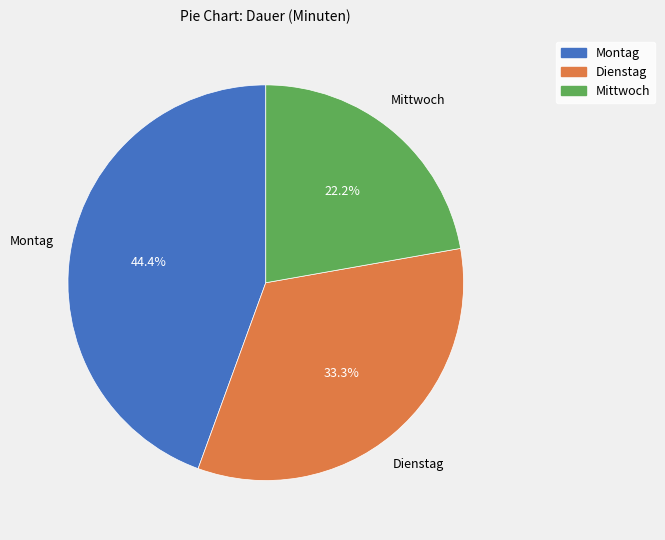

Which slice is the smallest?

Mittwoch